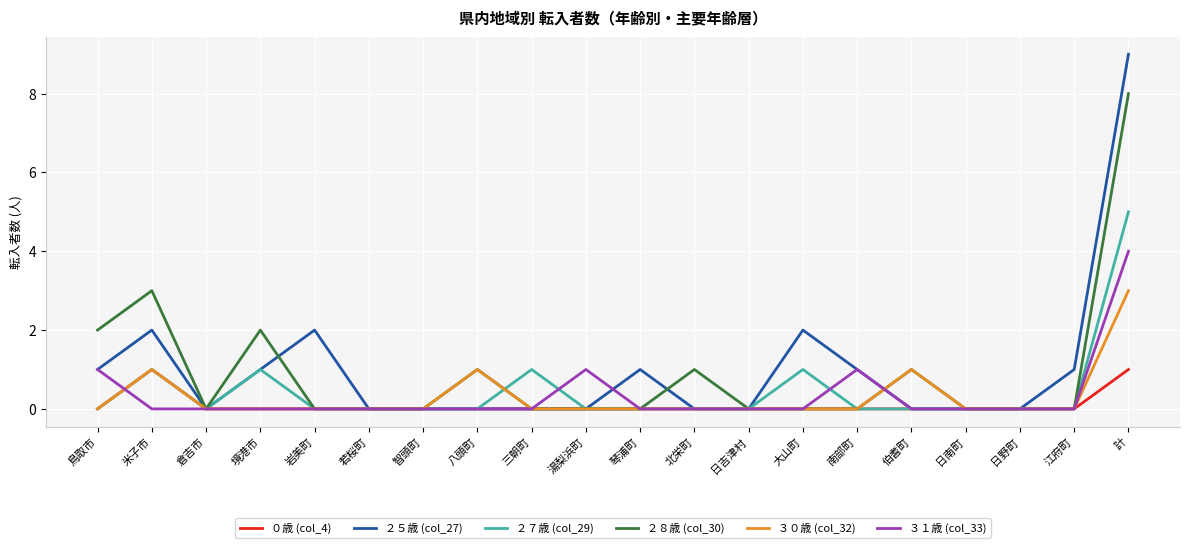

How many lines are shown in the chart?

6